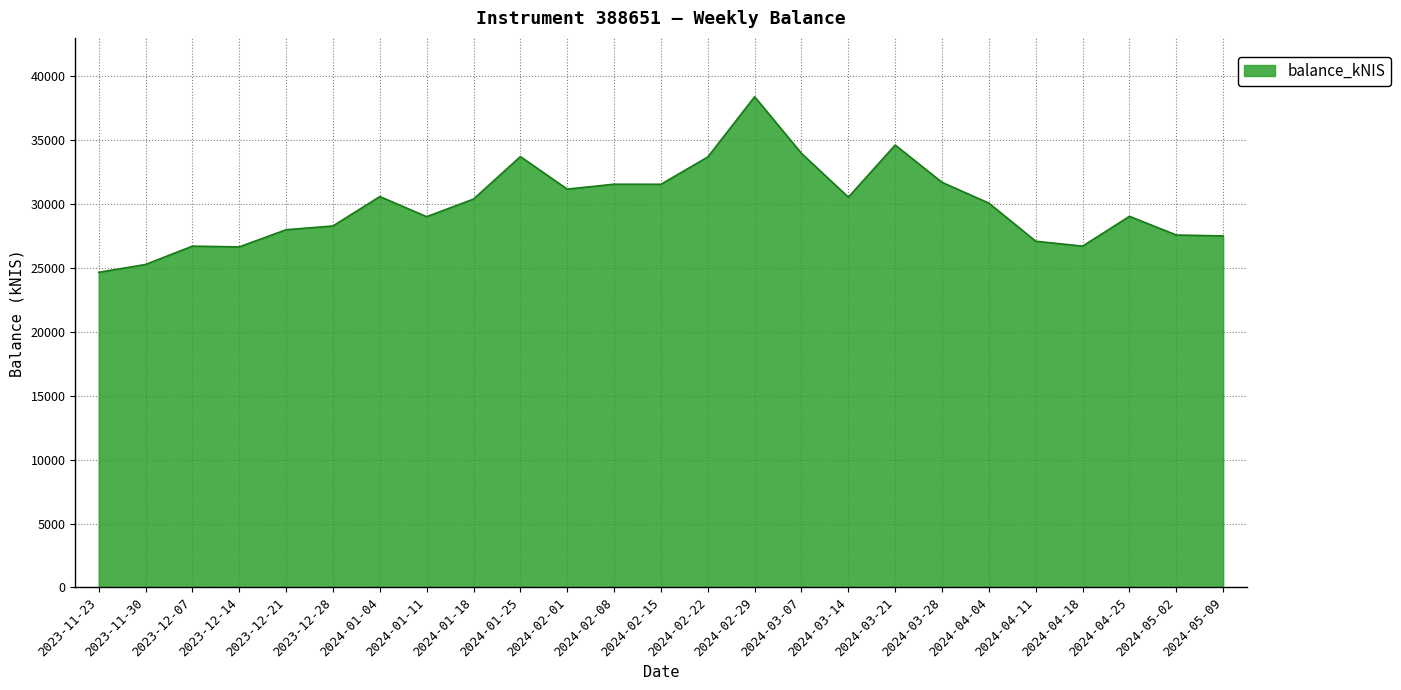

How many lines are shown in the chart?

1